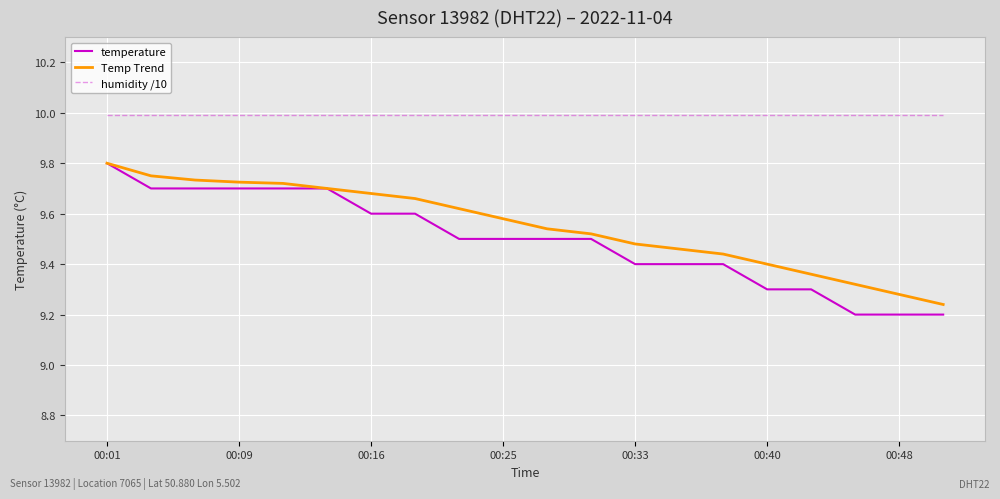

At how many categories does at least one series exceed 9?

20